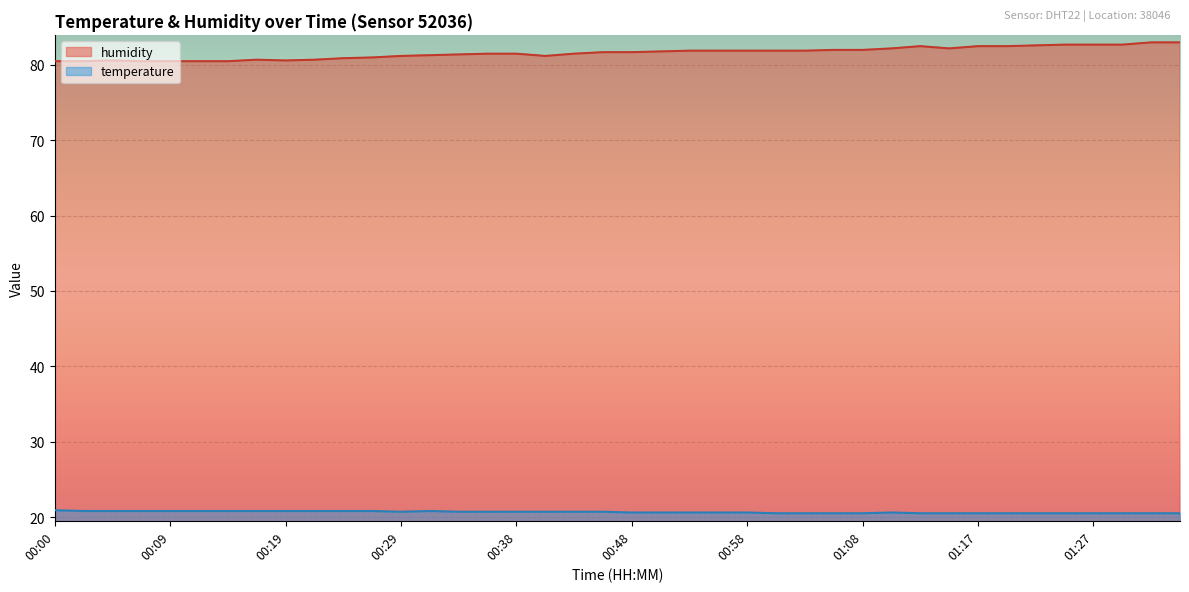

At how many categories does at least one series exceed 71?

40